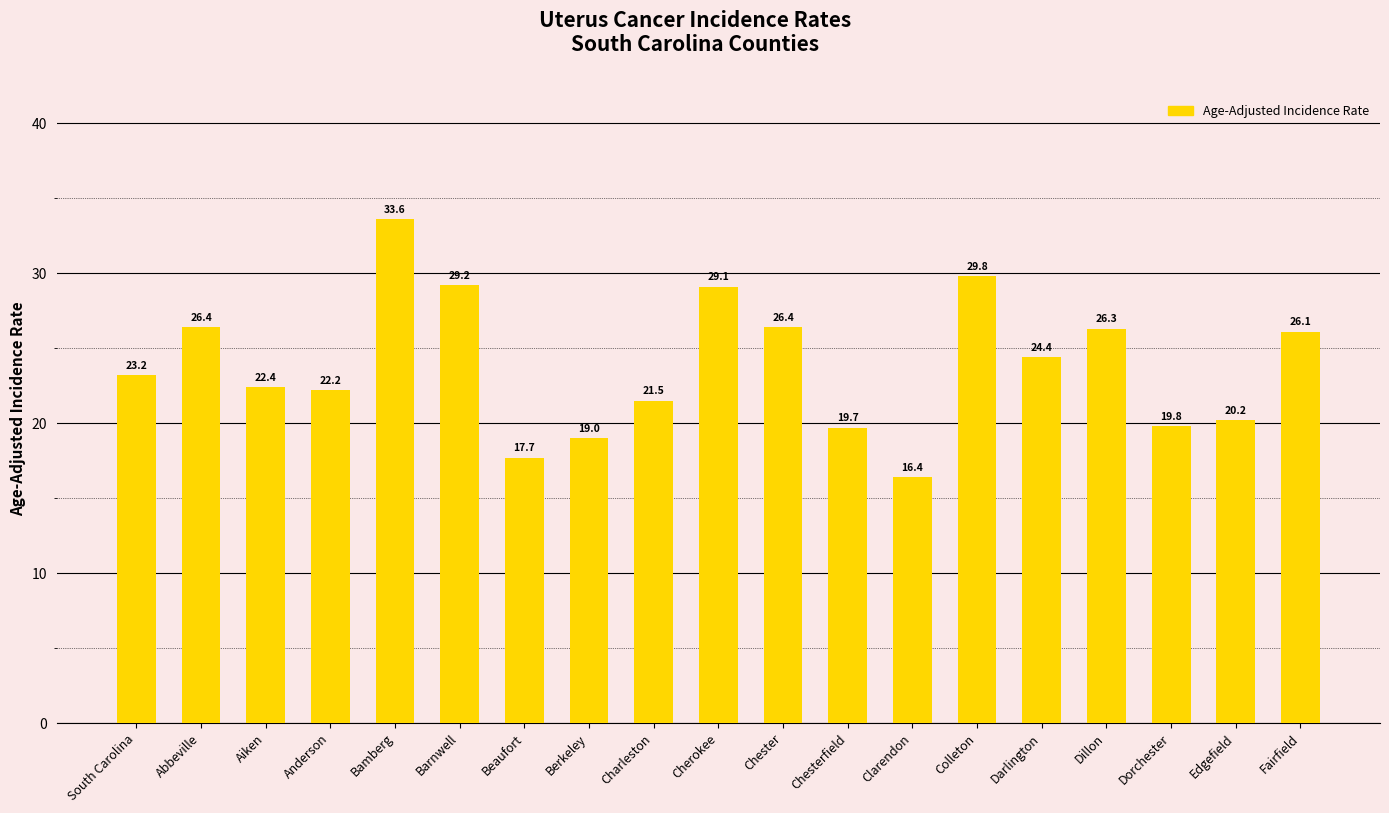

What is the approximate value at Bamberg?

33.6